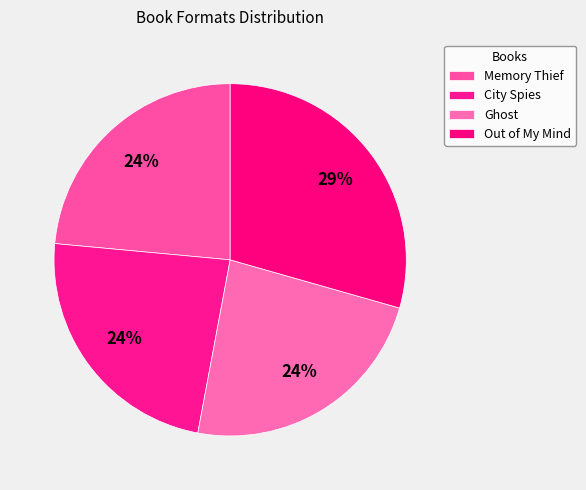

Count the number of slices in the pie.

4